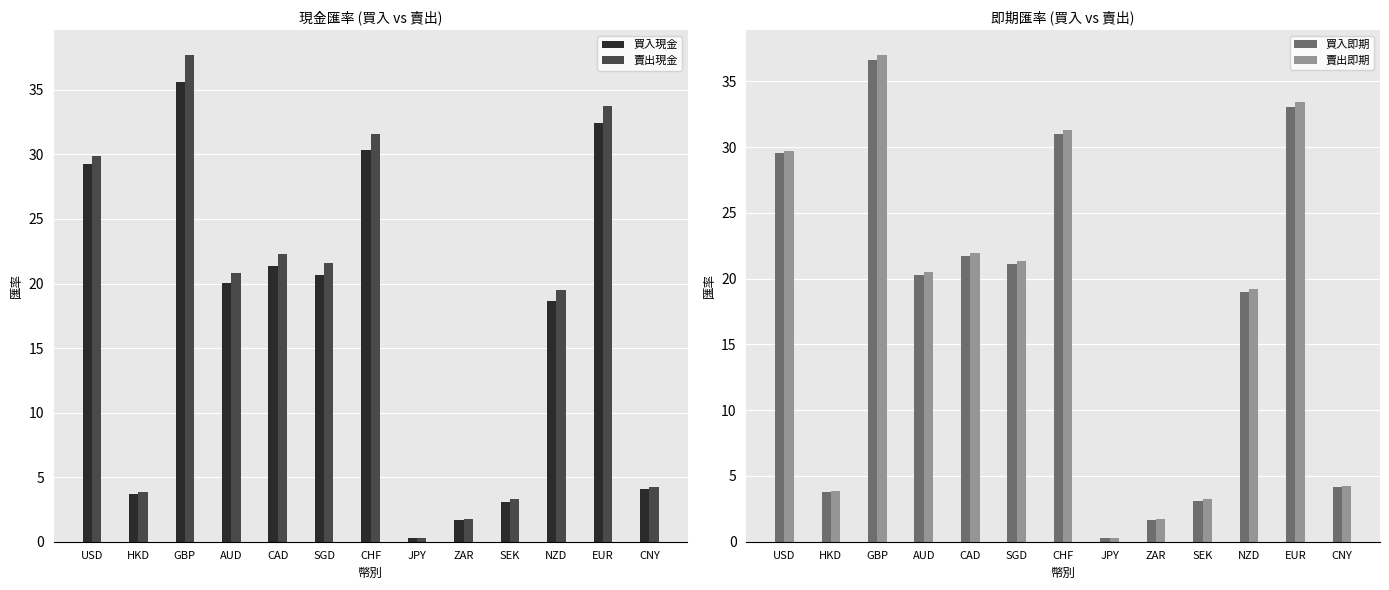

Reading left to right, transcribe all the data shown in this chart.

買入現金: USD=29.2	HKD=3.7	GBP=35.6	AUD=20.0	CAD=21.4	SGD=20.7	CHF=30.4	JPY=0.3	ZAR=1.7	SEK=3.1	NZD=18.6	EUR=32.4	CNY=4.1
賣出現金: USD=29.9	HKD=3.9	GBP=37.7	AUD=20.8	CAD=22.3	SGD=21.6	CHF=31.6	JPY=0.3	ZAR=1.7	SEK=3.3	NZD=19.5	EUR=33.7	CNY=4.3
買入即期: USD=29.6	HKD=3.8	GBP=36.6	AUD=20.3	CAD=21.7	SGD=21.1	CHF=31.0	JPY=0.3	ZAR=1.7	SEK=3.1	NZD=19.0	EUR=33.0	CNY=4.2
賣出即期: USD=29.7	HKD=3.9	GBP=37.0	AUD=20.5	CAD=22.0	SGD=21.3	CHF=31.3	JPY=0.3	ZAR=1.7	SEK=3.2	NZD=19.2	EUR=33.4	CNY=4.2